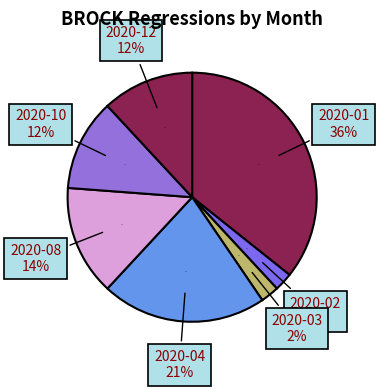

True or false: 2020-05 accounts for 0% of the total.

True